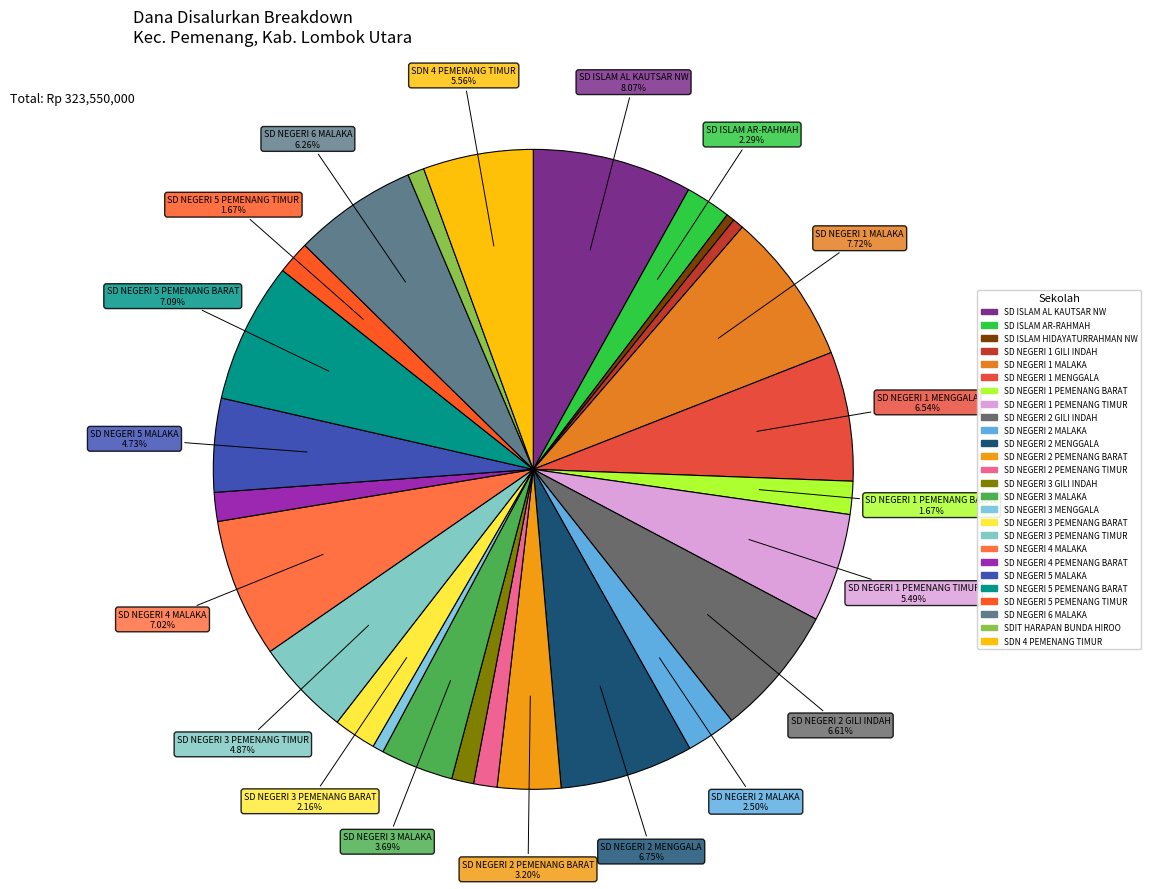

Does SD NEGERI 2 MALAKA account for over 50% of the chart?

No